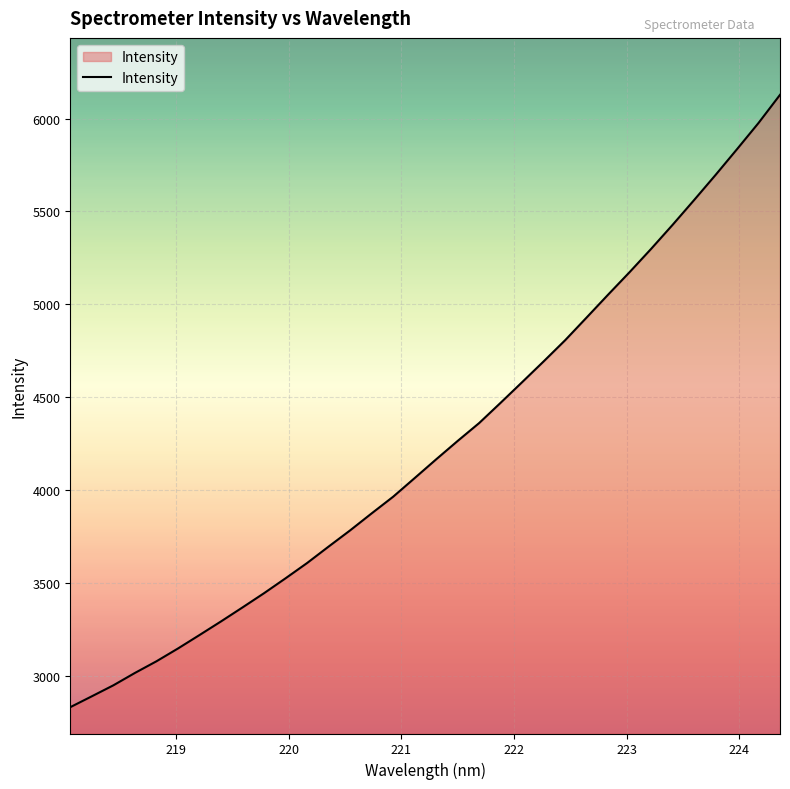

True or false: there are more than 0 points higher than both neighbors.

False